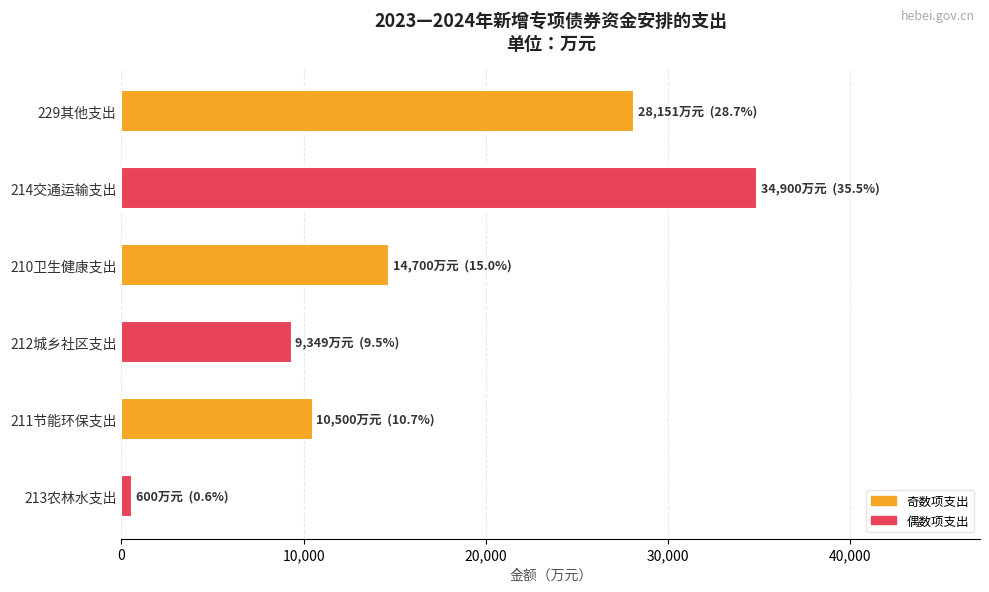

Where is the data nearest to the value 17750?

210卫生健康支出